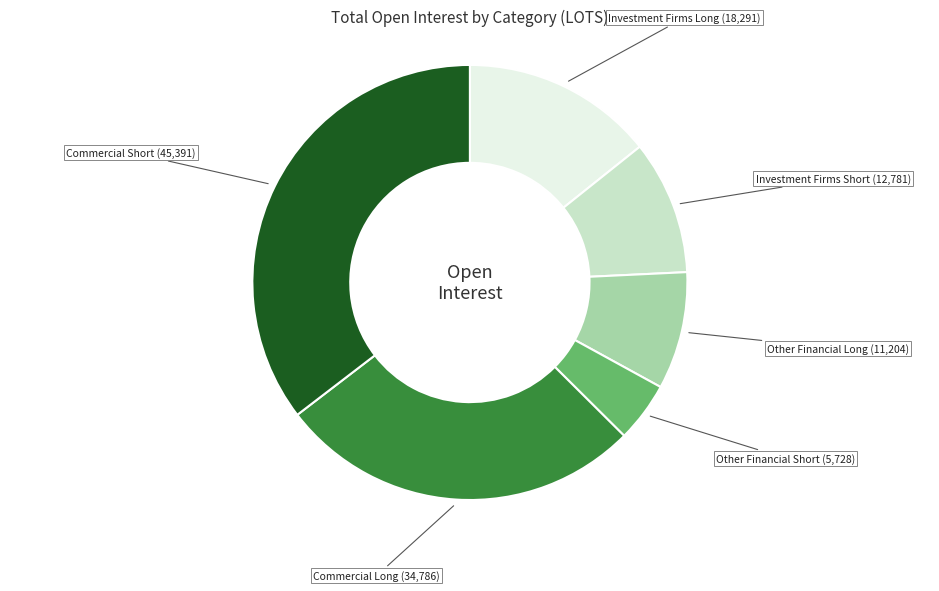

Is there a majority slice in this chart?

No